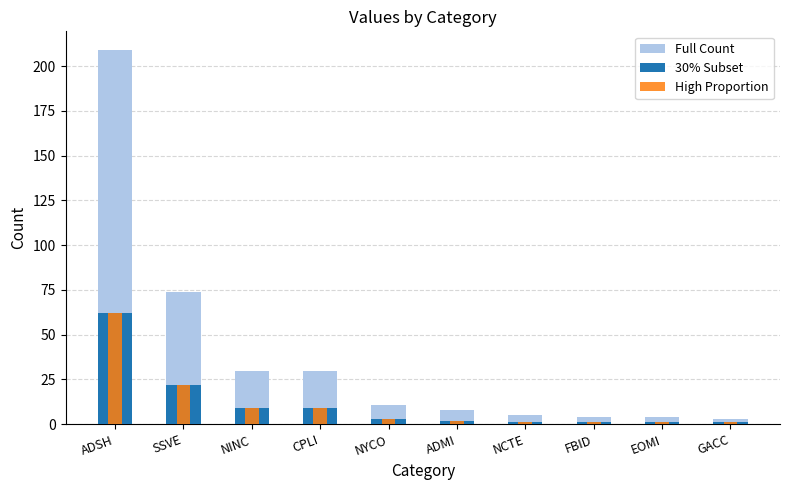

Which label corresponds to the largest value in the chart?

ADSH